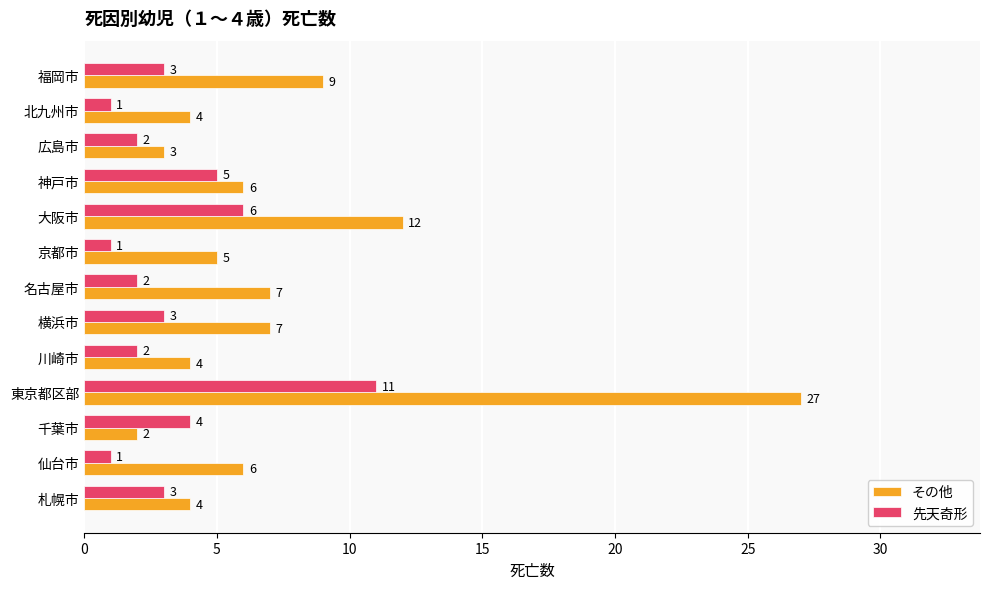

The 先天奇形 series shows 15 at 東京都区部. True or false?

False